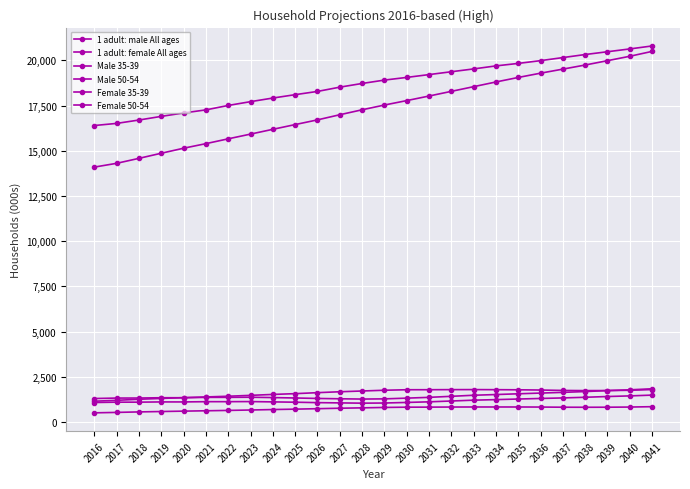

Is the value of 1 adult: female All ages at 2034 greater than the value of Male 50-54 at 2028?

Yes